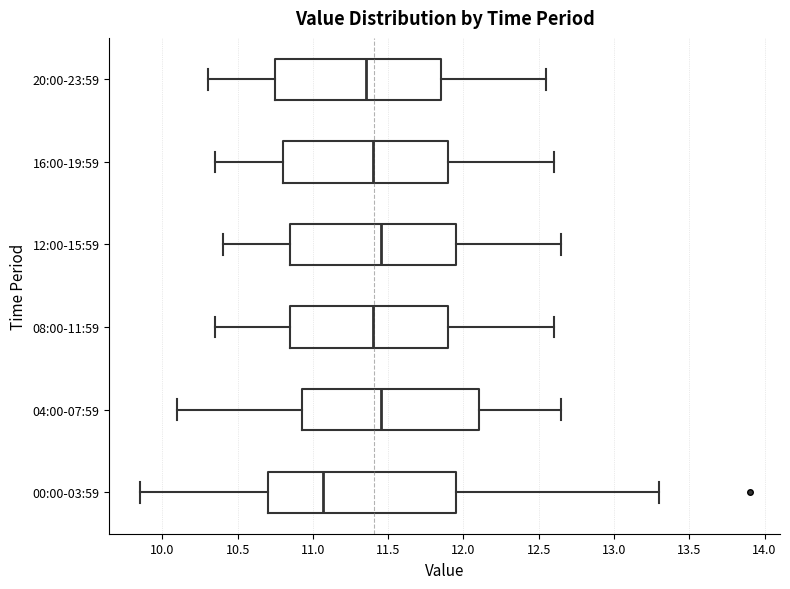

Reading bottom to top, transcribe this box plot: for each box, give where its median line is, the range the box spans, and where its two whiskers end, as read against the x-axis. The values are not printed on the chart, so give them approximately, as read against the axis.

00:00-03:59: median 11.05, box 10.70 to 11.95, whiskers 9.85 to 13.30
04:00-07:59: median 11.45, box 10.95 to 12.10, whiskers 10.10 to 12.65
08:00-11:59: median 11.40, box 10.85 to 11.90, whiskers 10.35 to 12.60
12:00-15:59: median 11.45, box 10.85 to 11.95, whiskers 10.40 to 12.65
16:00-19:59: median 11.40, box 10.80 to 11.90, whiskers 10.35 to 12.60
20:00-23:59: median 11.35, box 10.75 to 11.85, whiskers 10.30 to 12.55